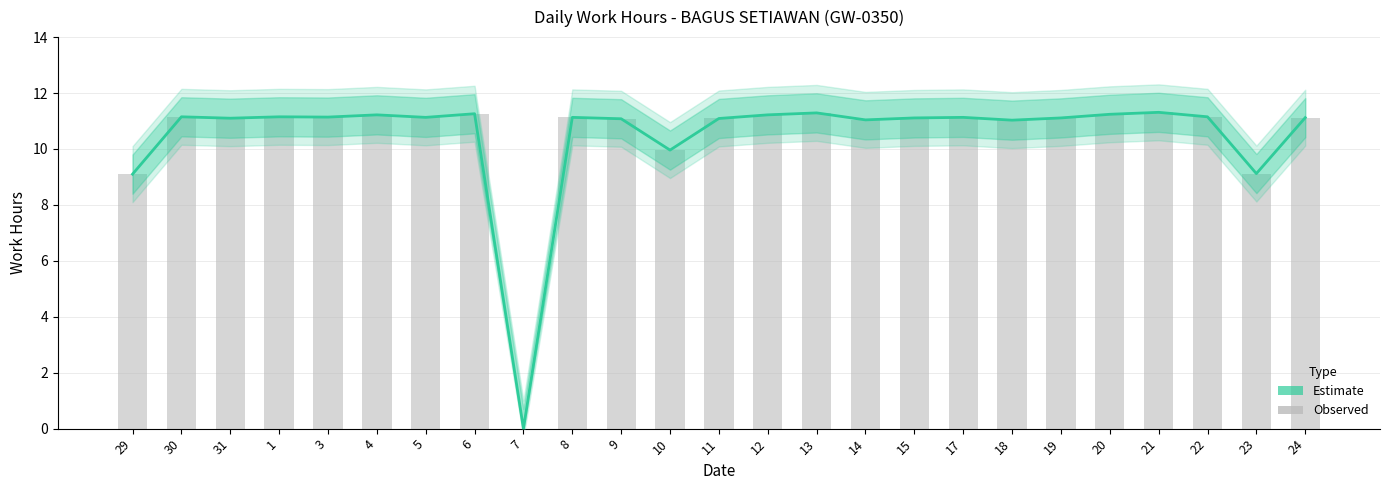

What is the sum of all Work Hours values?

262.4